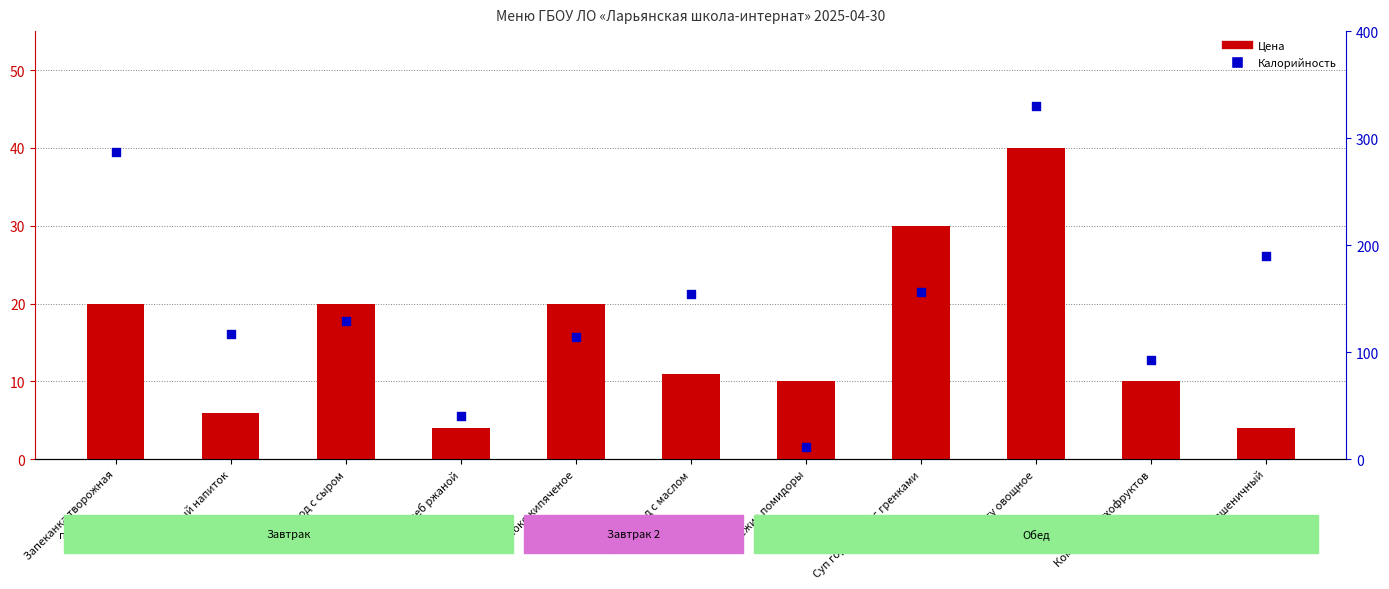

At how many categories does at least one series exceed 7?

11